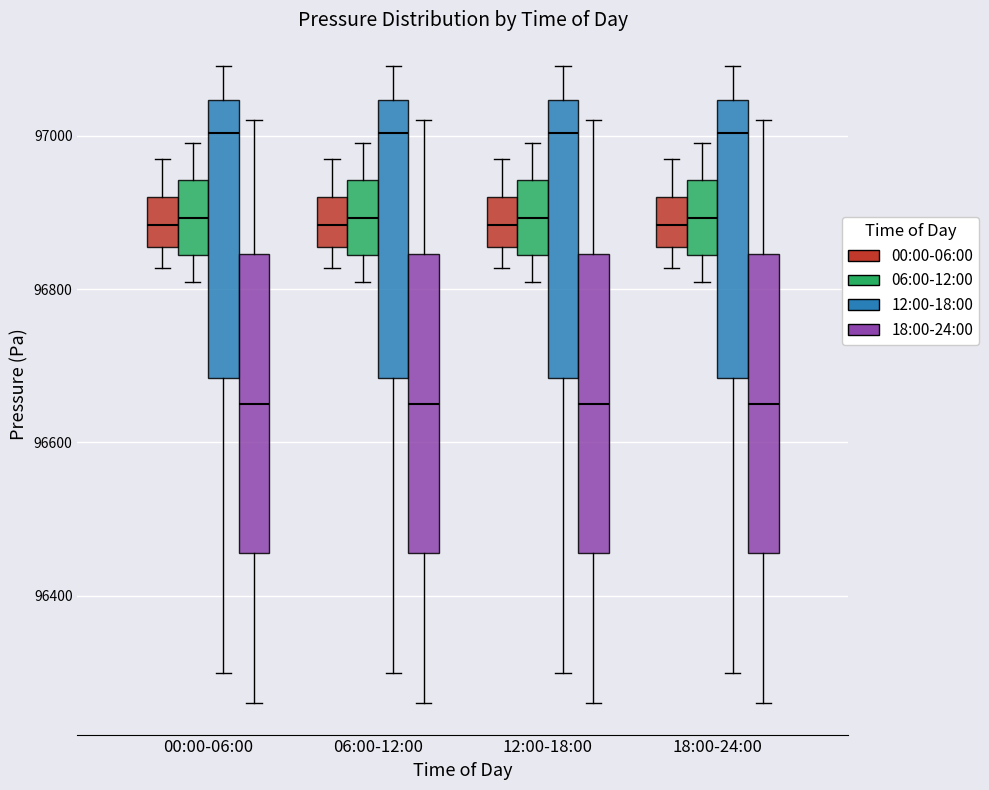

Reading left to right, read every box against the y-axis: the position of its median line, the range the box covers, and the ends of its whiskers. The values are not printed on the chart, so give them approximately, as read against the axis.

00:00-06:00 (00:00-06:00): median 96880, box 96860 to 96920, whiskers 96820 to 96960
00:00-06:00 (06:00-12:00): median 96900, box 96840 to 96940, whiskers 96800 to 97000
00:00-06:00 (12:00-18:00): median 97000, box 96680 to 97040, whiskers 96300 to 97100
00:00-06:00 (18:00-24:00): median 96660, box 96460 to 96840, whiskers 96260 to 97020
06:00-12:00 (00:00-06:00): median 96880, box 96860 to 96920, whiskers 96820 to 96960
06:00-12:00 (06:00-12:00): median 96900, box 96840 to 96940, whiskers 96800 to 97000
06:00-12:00 (12:00-18:00): median 97000, box 96680 to 97040, whiskers 96300 to 97100
06:00-12:00 (18:00-24:00): median 96660, box 96460 to 96840, whiskers 96260 to 97020
12:00-18:00 (00:00-06:00): median 96880, box 96860 to 96920, whiskers 96820 to 96960
12:00-18:00 (06:00-12:00): median 96900, box 96840 to 96940, whiskers 96800 to 97000
12:00-18:00 (12:00-18:00): median 97000, box 96680 to 97040, whiskers 96300 to 97100
12:00-18:00 (18:00-24:00): median 96660, box 96460 to 96840, whiskers 96260 to 97020
18:00-24:00 (00:00-06:00): median 96880, box 96860 to 96920, whiskers 96820 to 96960
18:00-24:00 (06:00-12:00): median 96900, box 96840 to 96940, whiskers 96800 to 97000
18:00-24:00 (12:00-18:00): median 97000, box 96680 to 97040, whiskers 96300 to 97100
18:00-24:00 (18:00-24:00): median 96660, box 96460 to 96840, whiskers 96260 to 97020